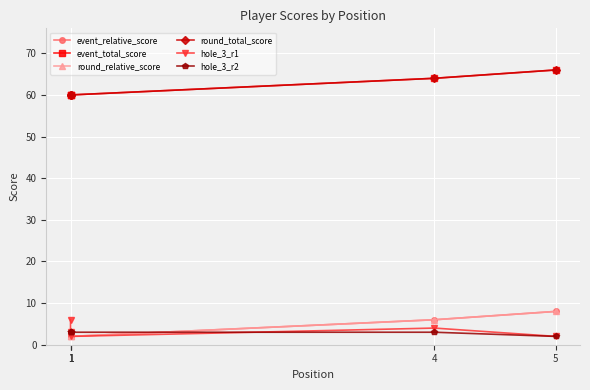

How many distinct data groups are displayed?

6